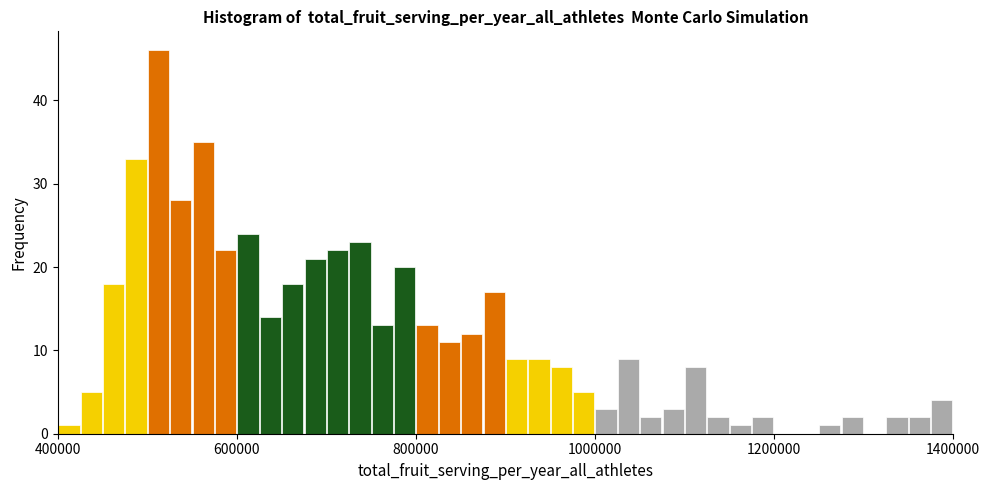

Around what value on the x-axis is the tallest bar? Give the approximate position of its centre, as read against the axis.

520000